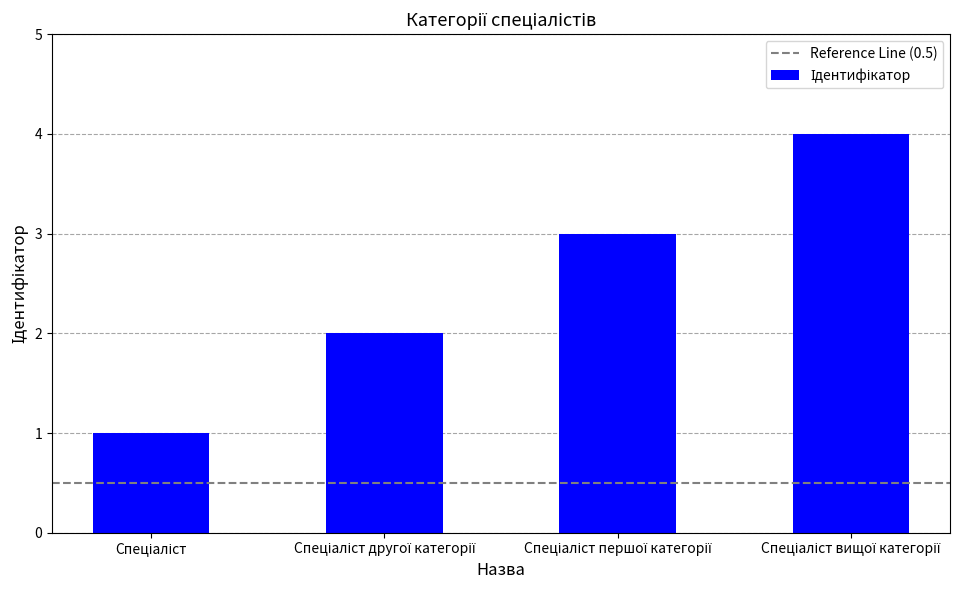

What is the maximum value shown in the chart?

4